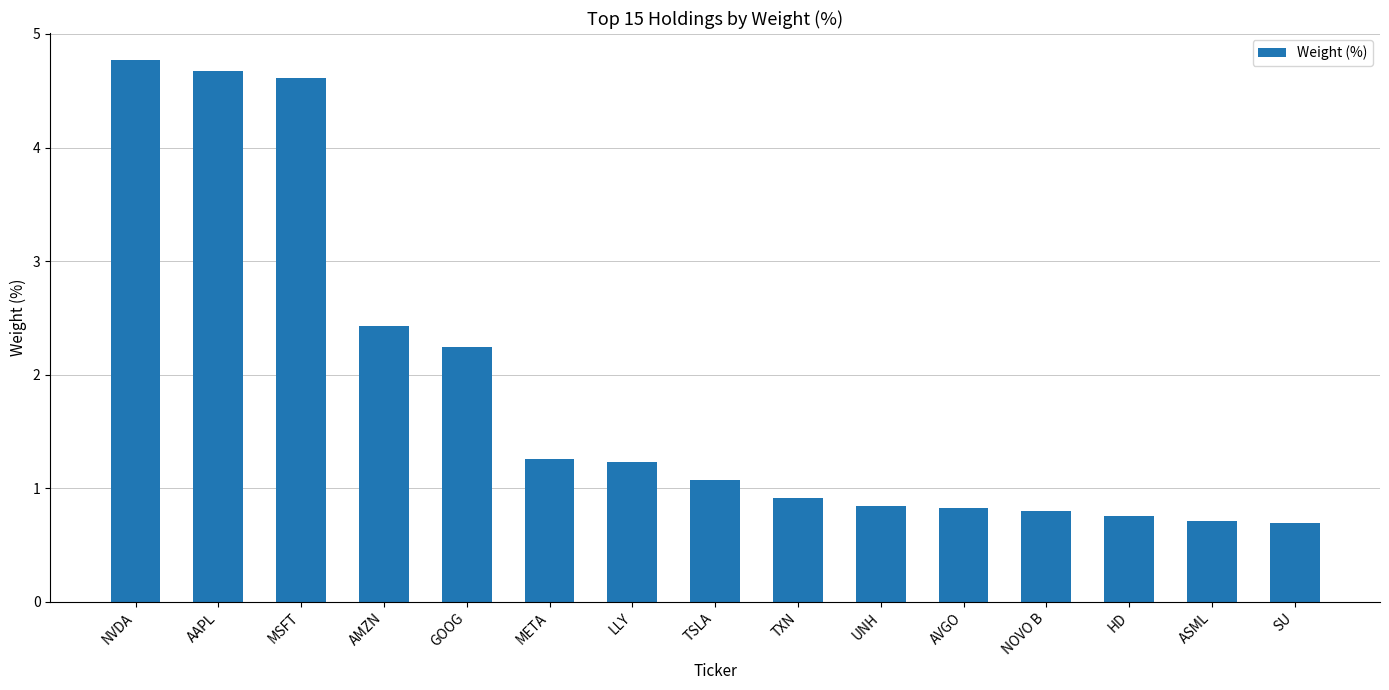

Reading left to right, extract all data points from this chart.

NVDA=4.8	AAPL=4.7	MSFT=4.6	AMZN=2.4	GOOG=2.2	META=1.3	LLY=1.2	TSLA=1.1	TXN=0.9	UNH=0.8	AVGO=0.8	NOVO B=0.8	HD=0.8	ASML=0.7	SU=0.7